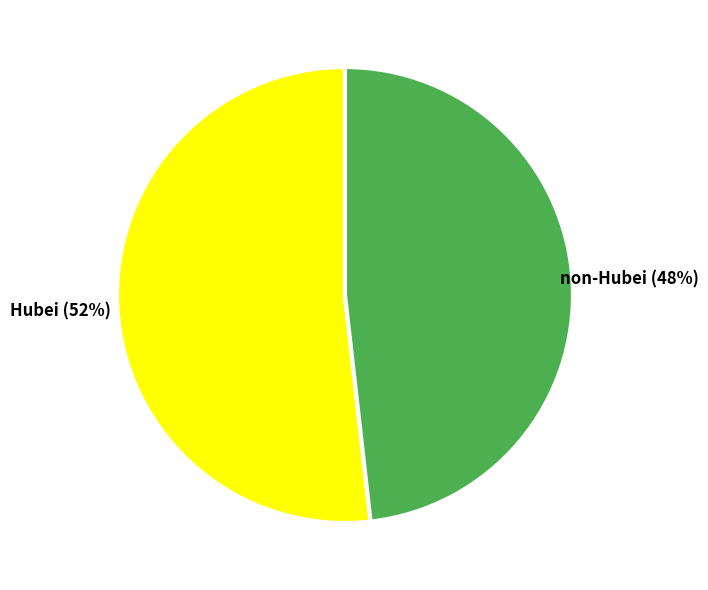

Which category has the biggest portion of the pie?

Hubei